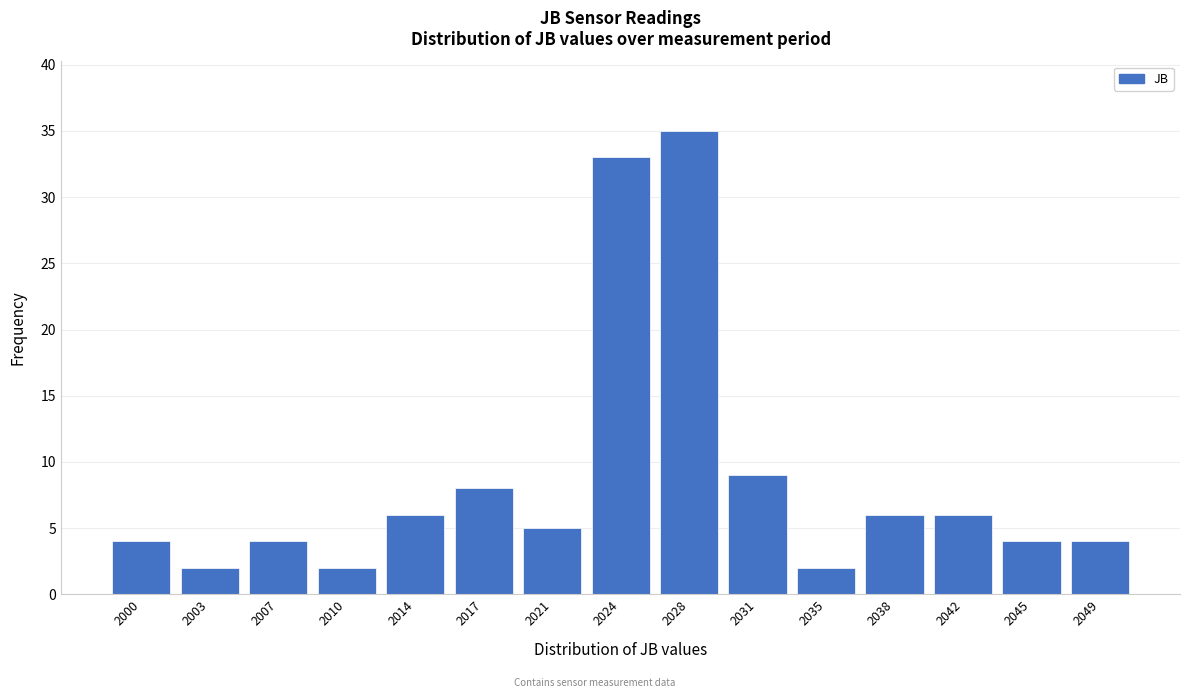

Reading right to left, extract all data points from this chart.

4	4	6	6	2	9	35	33	5	8	6	2	4	2	4